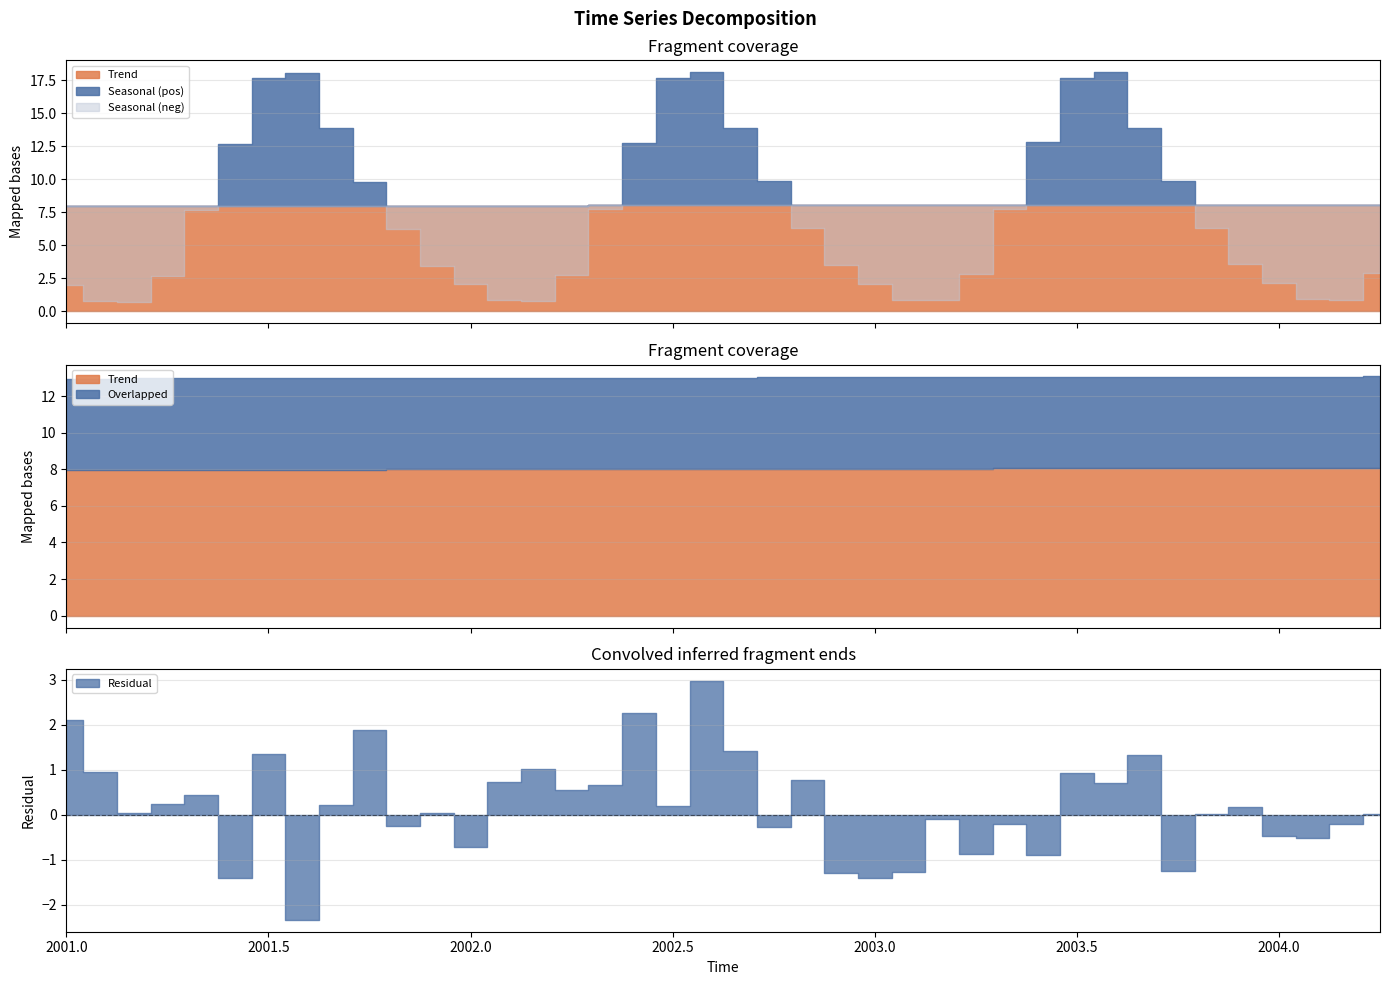

How many interior local peaks does the Seasonal series have?

3